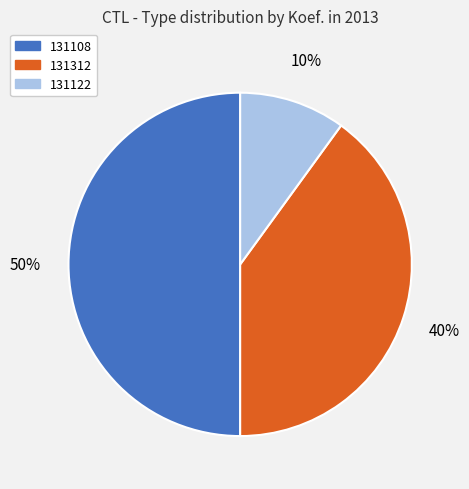

Is the sum of 131312 and 131108 greater than half?

Yes